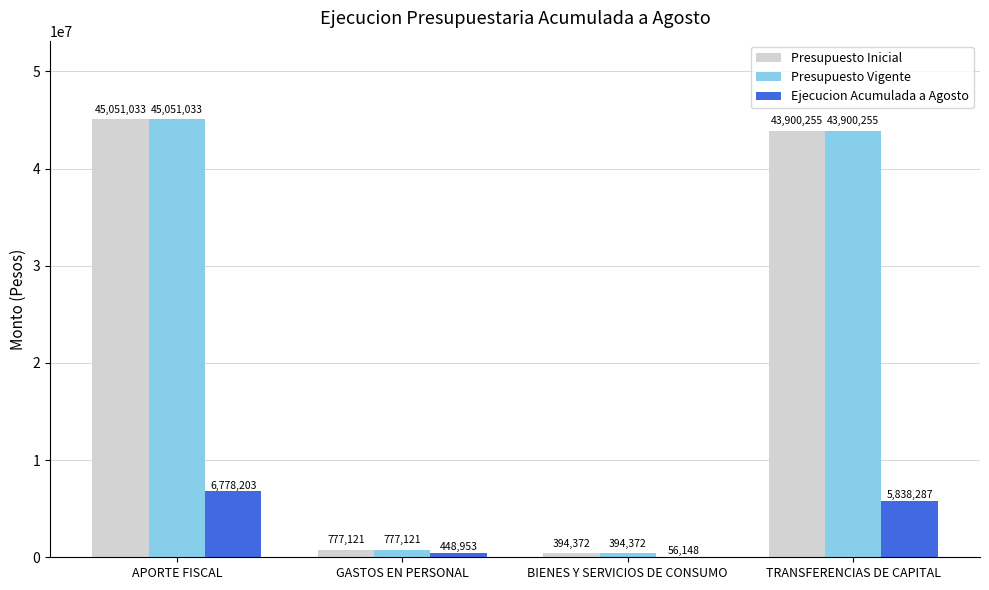

How many series are shown in this chart?

3